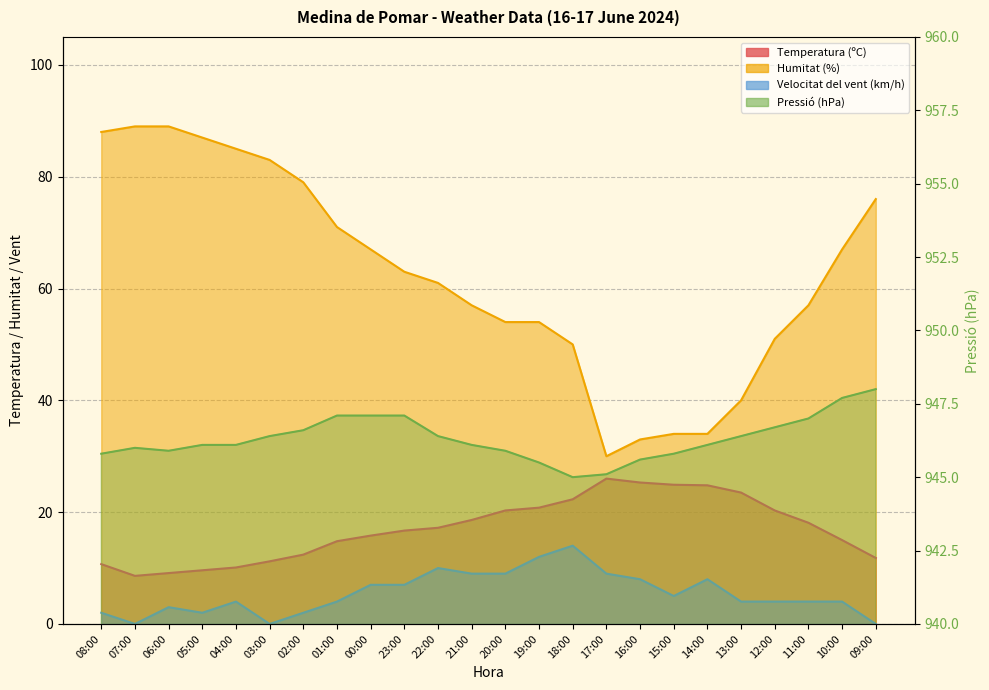

At which label does Humitat (%) reach its minimum?

17:00